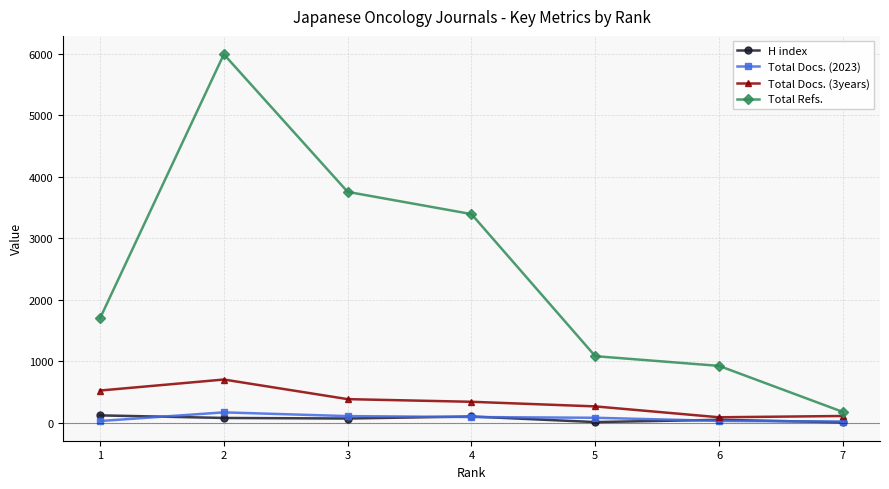

Which series has the widest spread of values?

Total Refs.